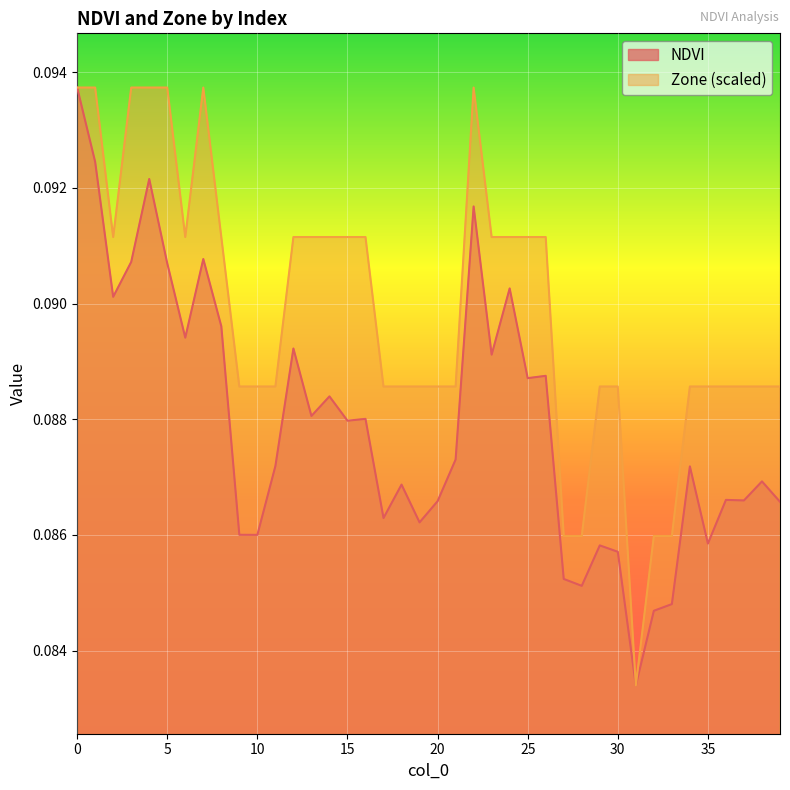

True or false: Zone and NDVI cross at least once.

False